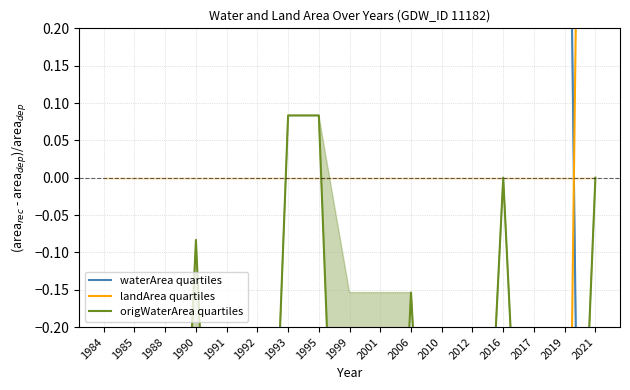

Is it true that waterArea quartiles equals 1.0 at 2016?

True